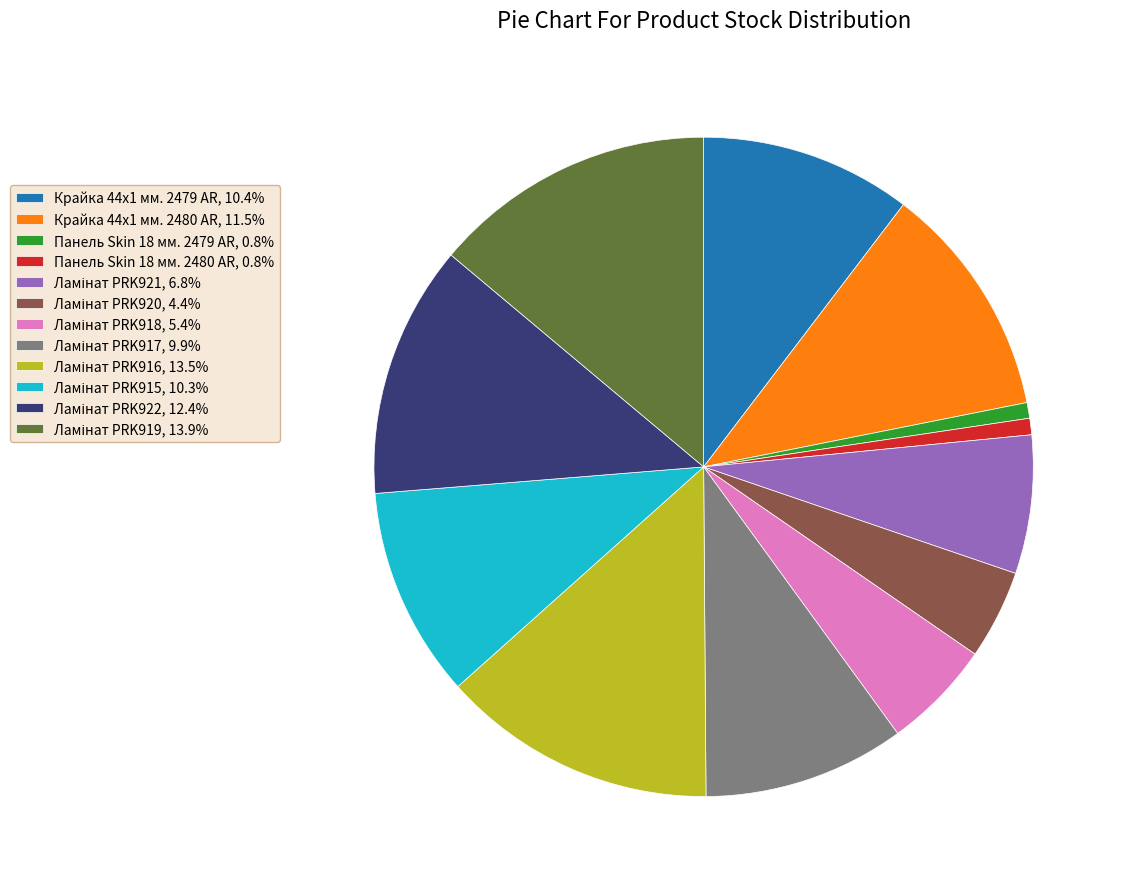

Count the number of slices in the pie.

12